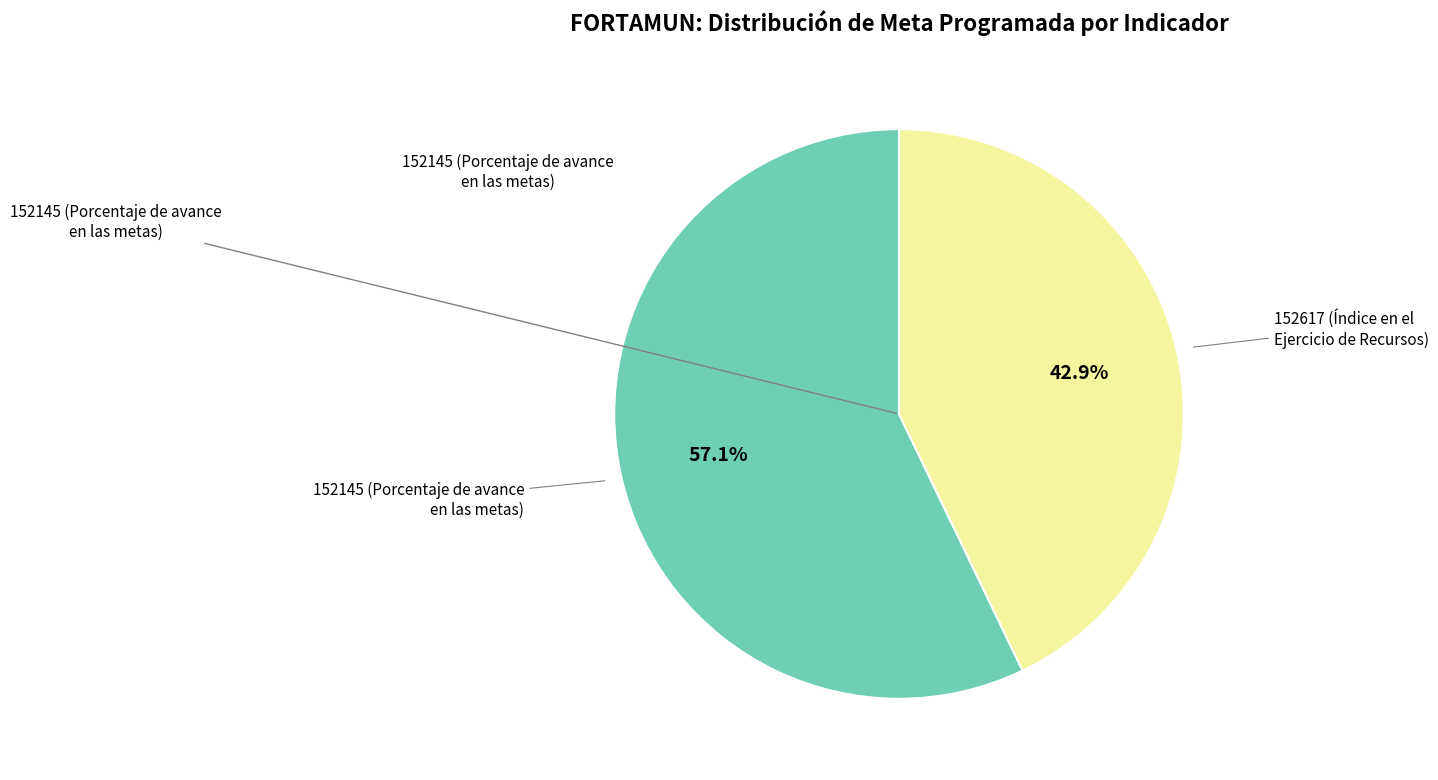

Is there any slice that represents more than half of the pie?

Yes